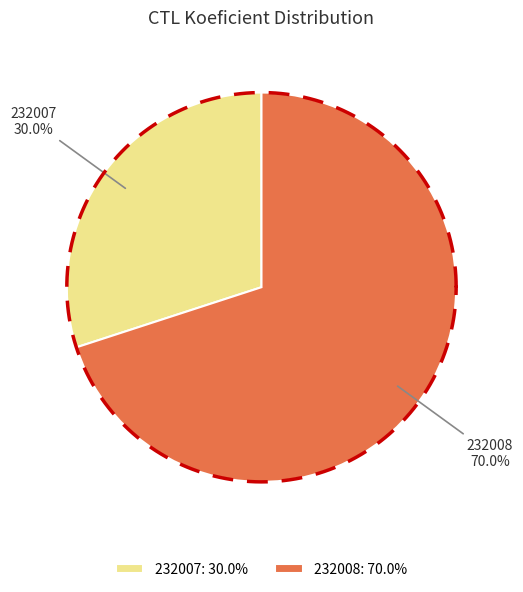

How much of the chart is everything except 232008?

30.0%